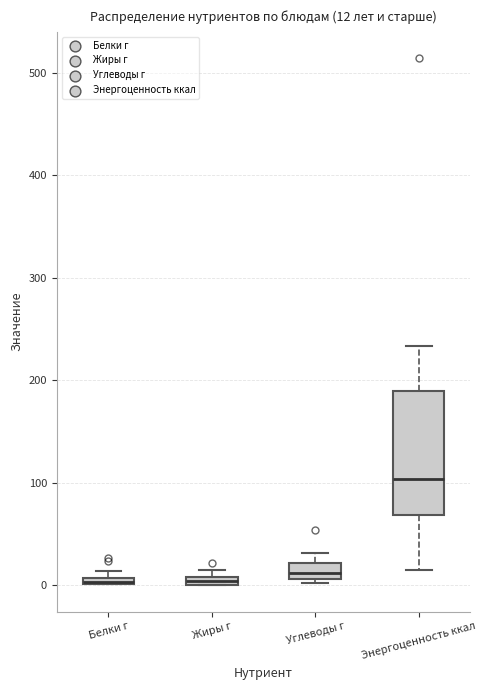

Which box is the tallest, from its lower edge to its upper edge?

Энергоценность ккал